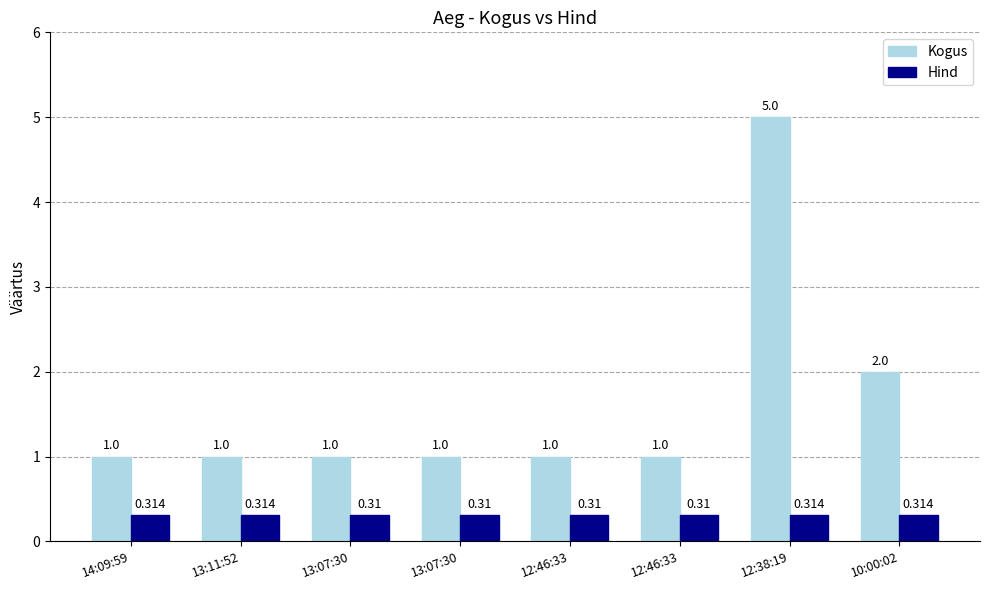

Reading left to right, transcribe all the data shown in this chart.

Kogus: 14:09:59=1.0	13:11:52=1.0	13:07:30=1.0	13:07:30=1.0	12:46:33=1.0	12:46:33=1.0	12:38:19=5.0	10:00:02=2.0
Hind: 14:09:59=0.3	13:11:52=0.3	13:07:30=0.3	13:07:30=0.3	12:46:33=0.3	12:46:33=0.3	12:38:19=0.3	10:00:02=0.3